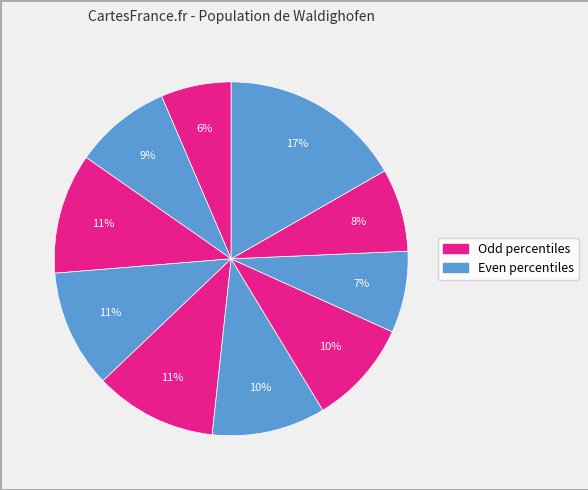

Is there a majority slice in this chart?

No